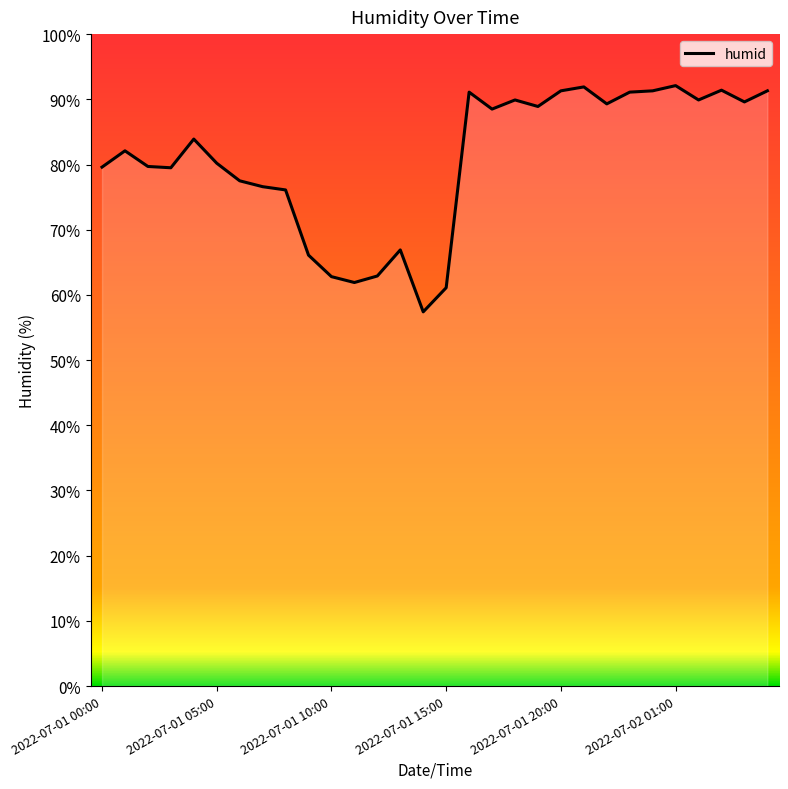

What is the difference between the maximum and minimum values?

34.7